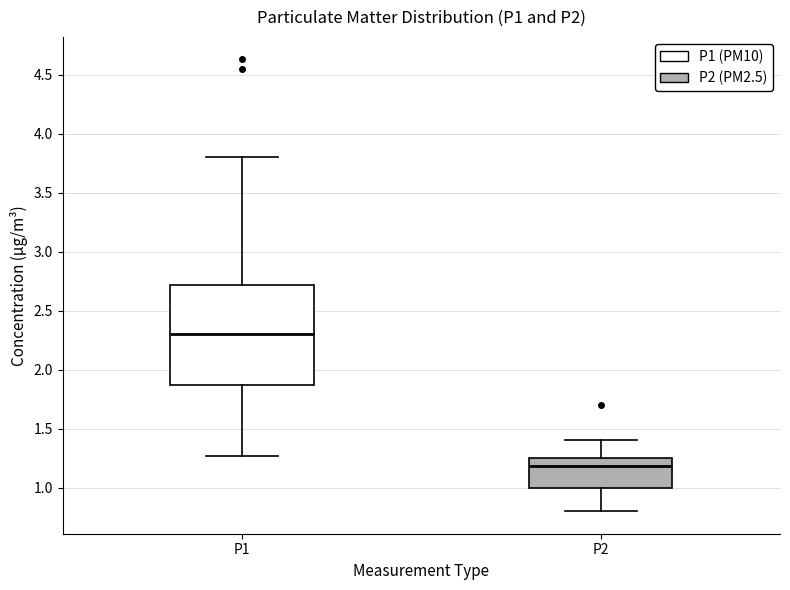

Reading left to right, read every box against the y-axis: the position of its median line, the range the box covers, and the ends of its whiskers. The values are not printed on the chart, so give them approximately, as read against the axis.

P1: median 2.30, box 1.85 to 2.70, whiskers 1.25 to 3.80
P2: median 1.20, box 1.00 to 1.25, whiskers 0.80 to 1.40